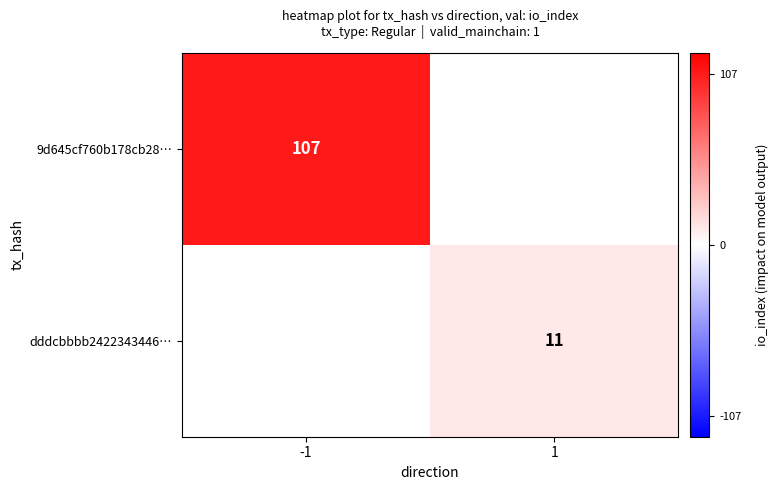

At which category does the chart reach its peak across all series?

-1